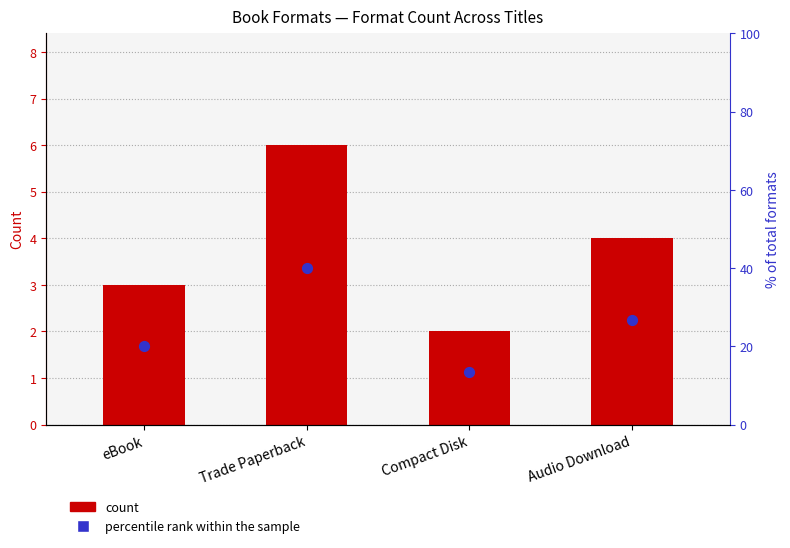

At which category is the sum across all series the highest?

Trade Paperback